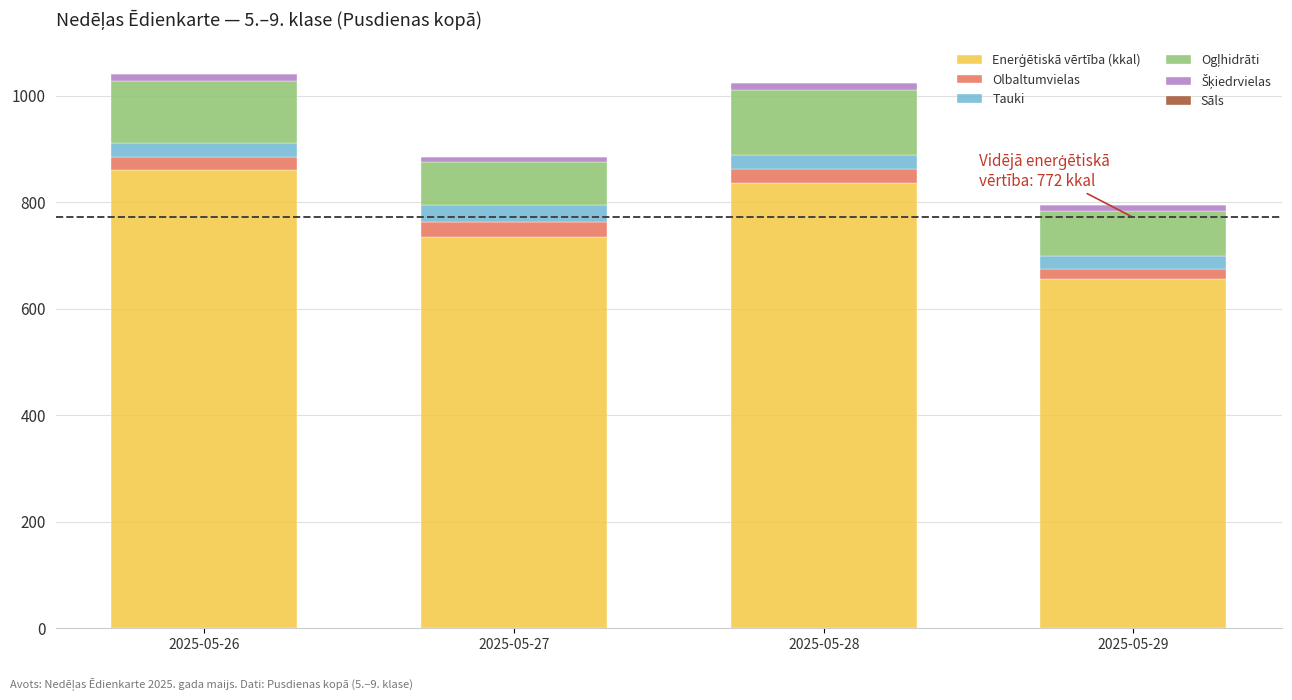

Are the bars grouped side by side (vs. stacked)?

No